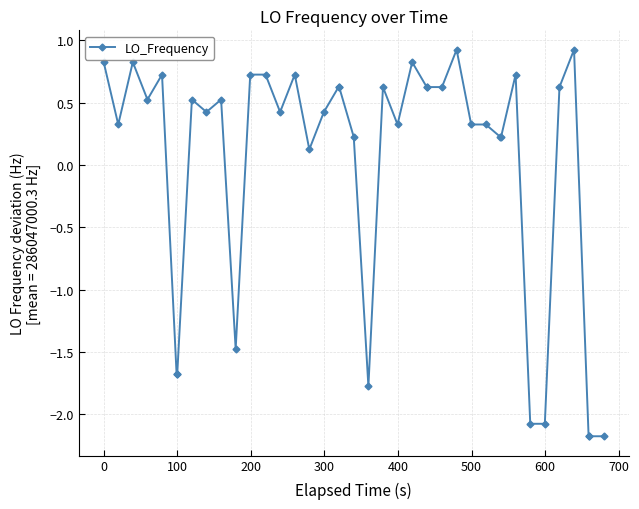

What is the minimum value shown in the chart?

-2.2